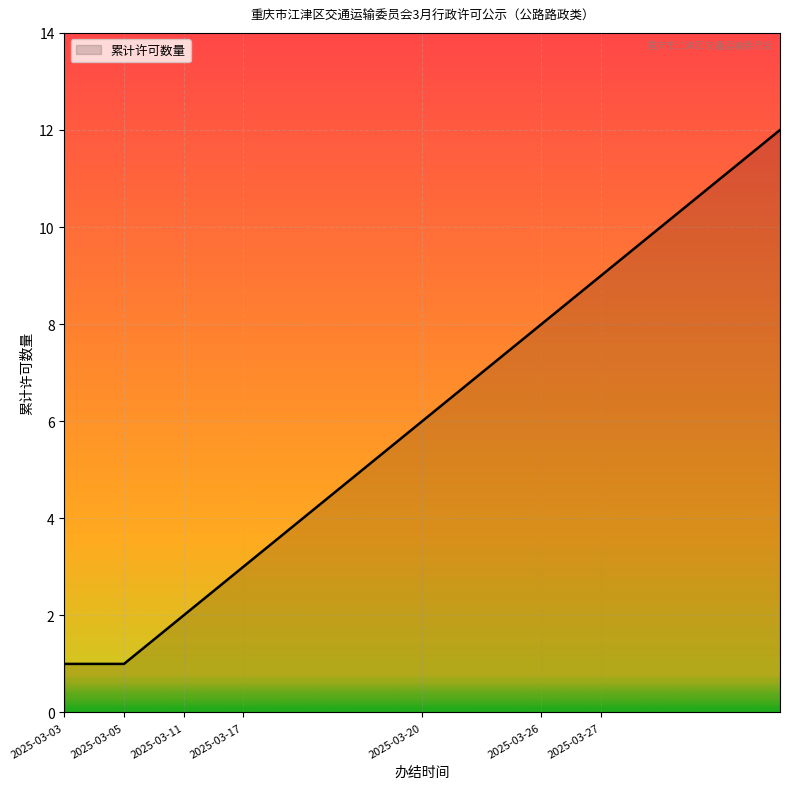

What is the maximum value shown in the chart?

12